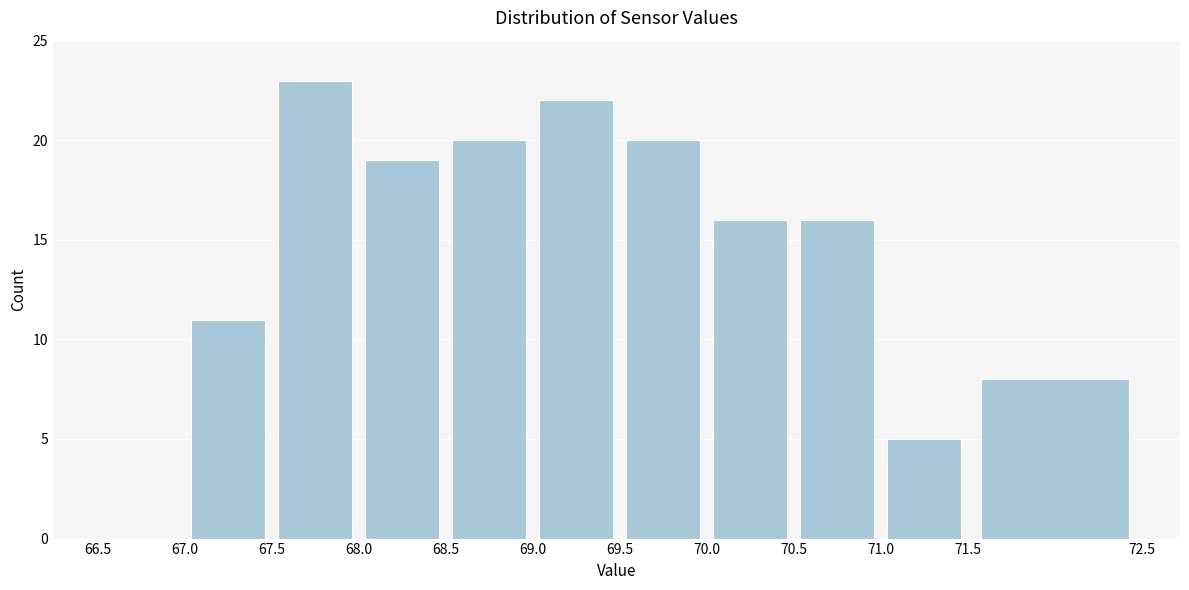

Reading left to right, transcribe this chart: for each bar, give the range it covers on the x-axis and its height. The values are not printed on the chart, so give them approximately, as read against the axis.

66.5 to 67.0: 0
67.0 to 67.5: 11
67.5 to 68.0: 23
68.0 to 68.5: 19
68.5 to 69.0: 20
69.0 to 69.5: 22
69.5 to 70.0: 20
70.0 to 70.5: 16
70.5 to 71.0: 16
71.0 to 71.5: 5
71.5 to 72.5: 8